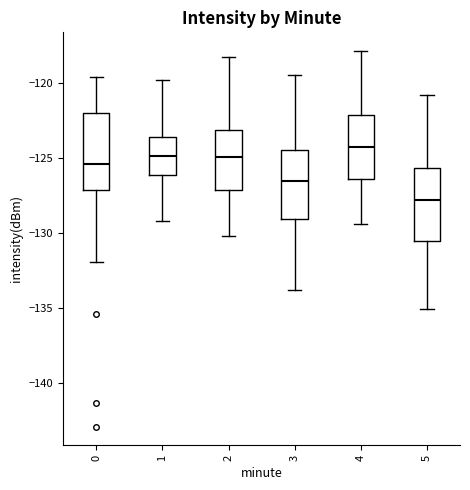

Reading left to right, read every box against the y-axis: the position of its median line, the range the box covers, and the ends of its whiskers. The values are not printed on the chart, so give them approximately, as read against the axis.

0: median -125.5, box -127.0 to -122.0, whiskers -132.0 to -119.5
1: median -125.0, box -126.0 to -123.5, whiskers -129.0 to -120.0
2: median -125.0, box -127.0 to -123.0, whiskers -130.0 to -118.5
3: median -126.5, box -129.0 to -124.5, whiskers -134.0 to -119.5
4: median -124.5, box -126.5 to -122.0, whiskers -129.5 to -118.0
5: median -128.0, box -130.5 to -125.5, whiskers -135.0 to -121.0